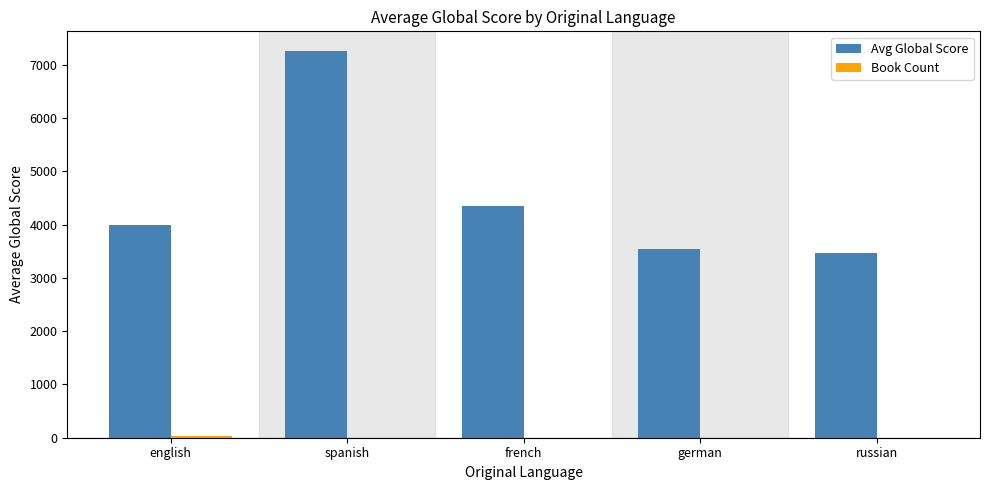

How many groups of bars are there?

5